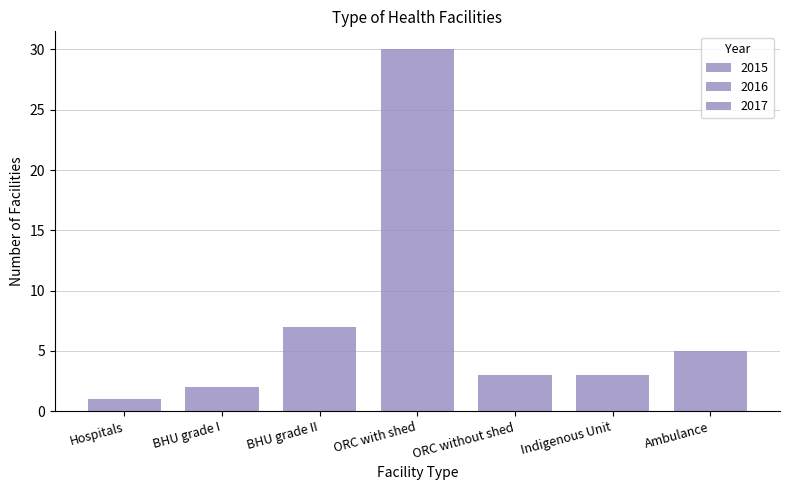

How many bars are there in total?

21